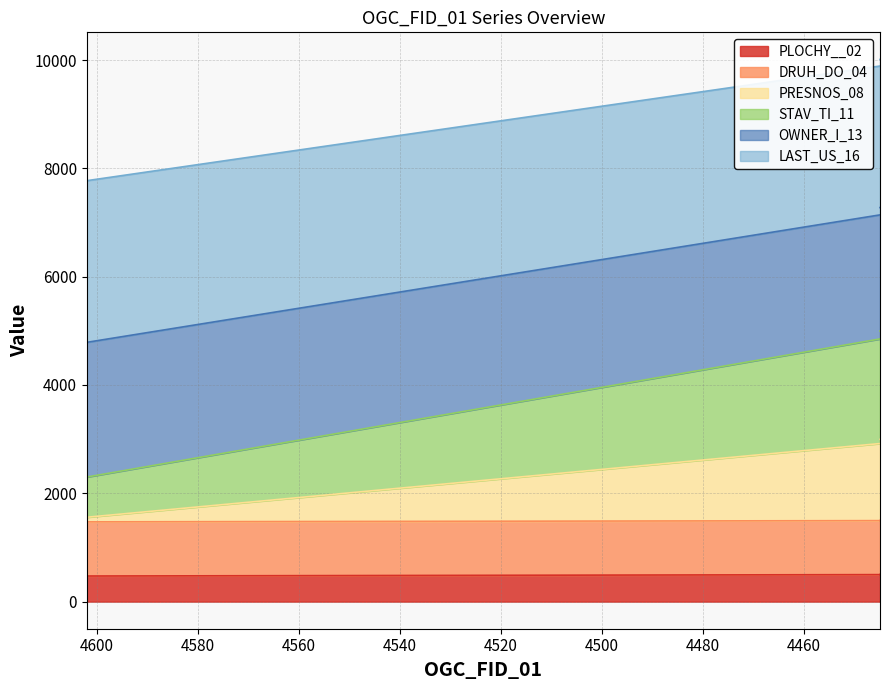

Is it true that PLOCHY__02 equals 1496.7 at 4441?

True